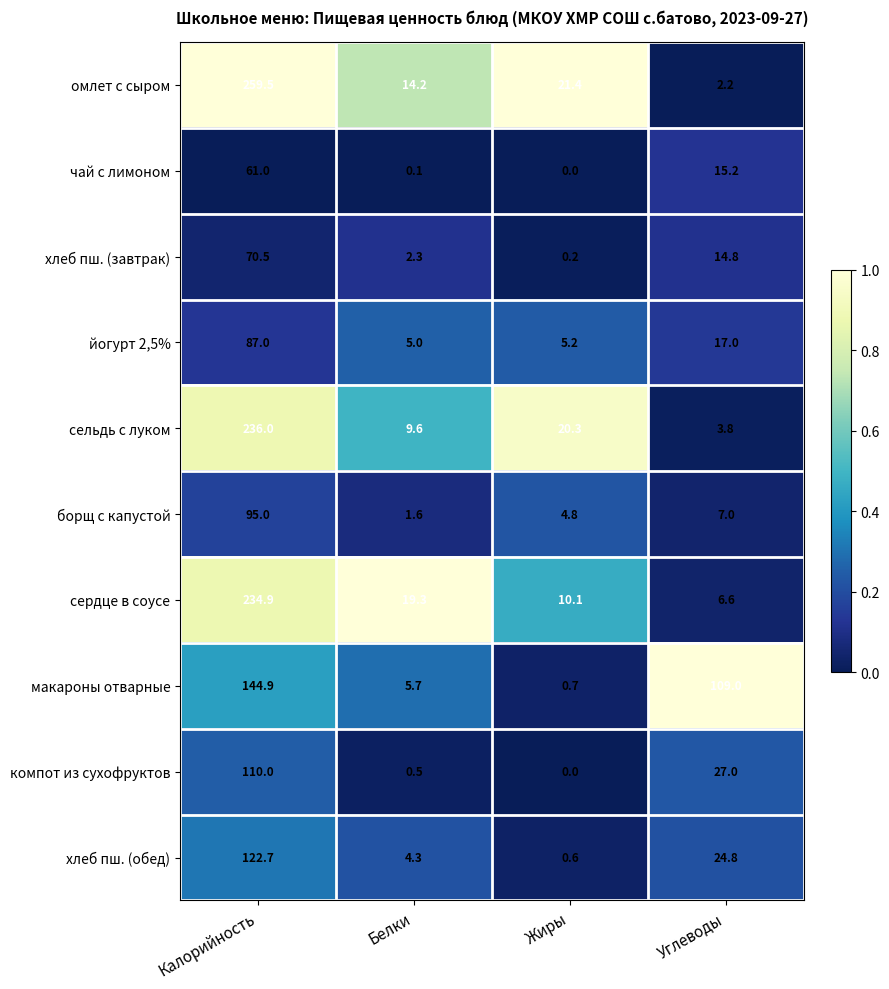

List the labels in order of йогурт 2,5% value, smallest first.

Белки, Жиры, Углеводы, Калорийность